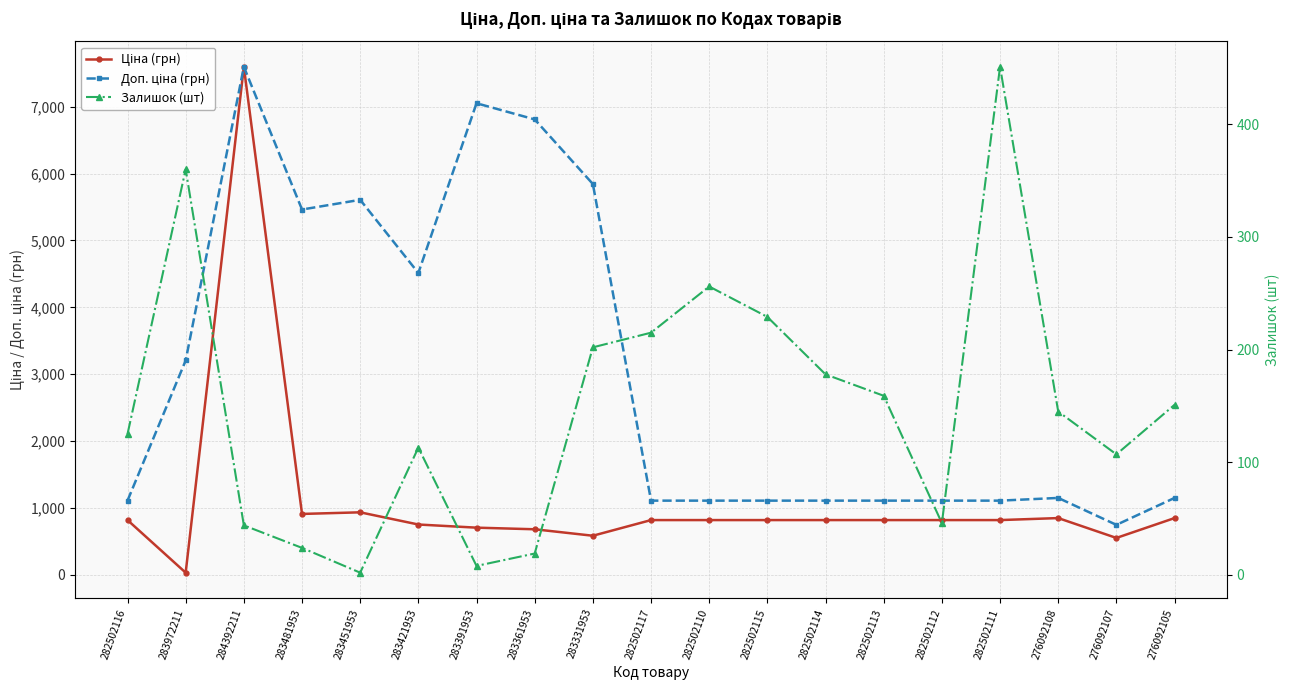

Where do Ціна (грн) and Залишок (шт) first cross each other?

282502116 and 283972211